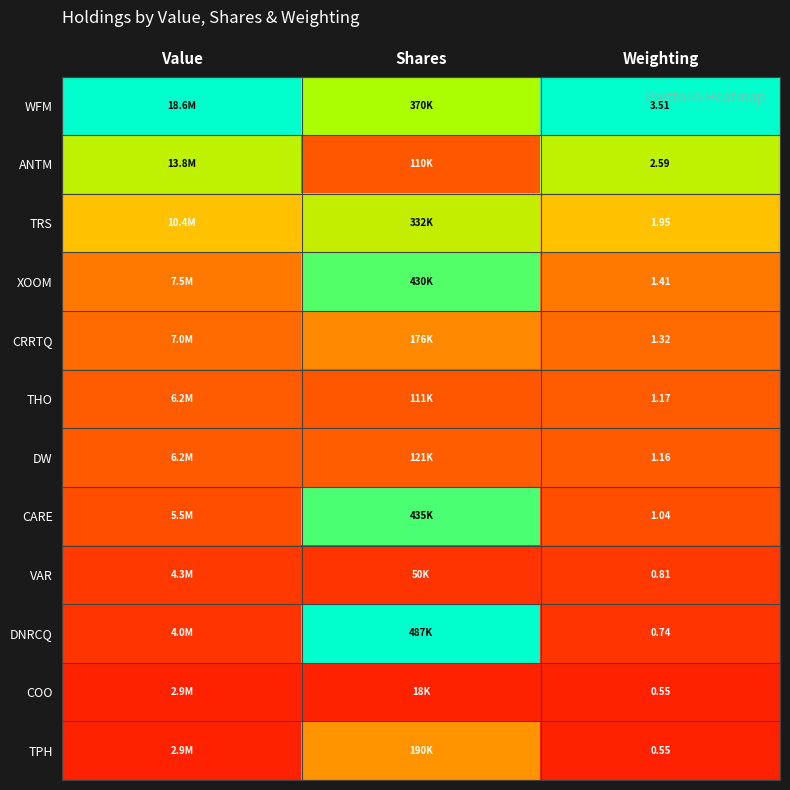

Which category has the highest value in the XOOM series?

Shares